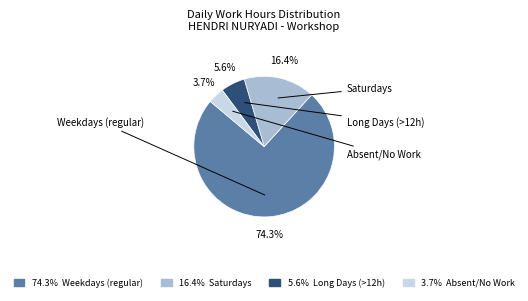

Is there a majority slice in this chart?

Yes